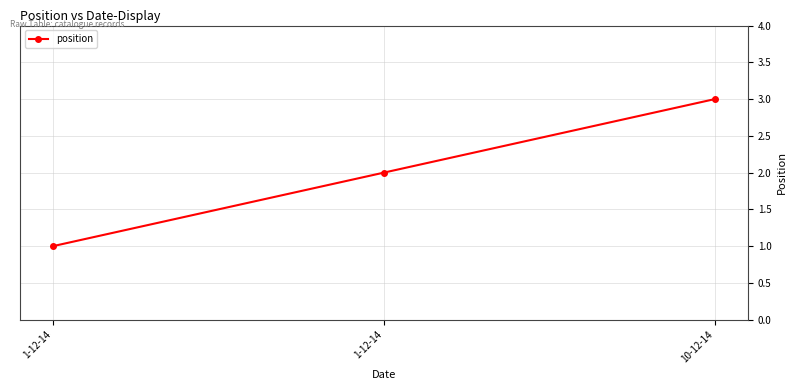

What is the label of the 2nd point from the left?

1-12-14